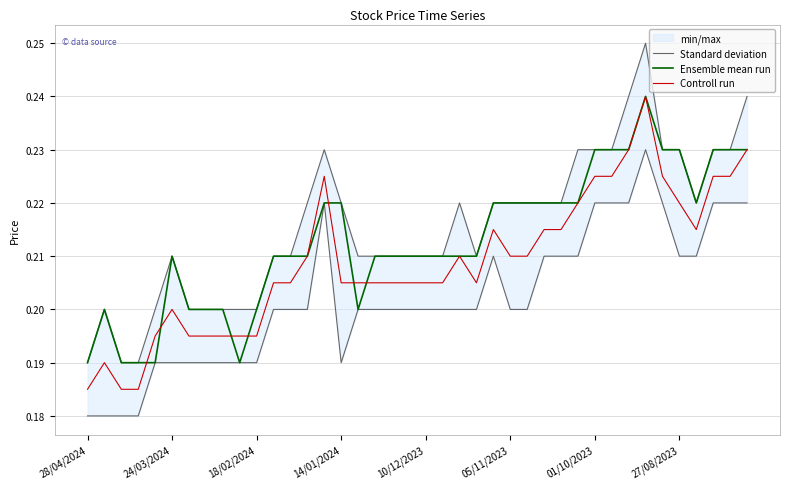

True or false: Standard deviation and Controll run cross at least once.

False